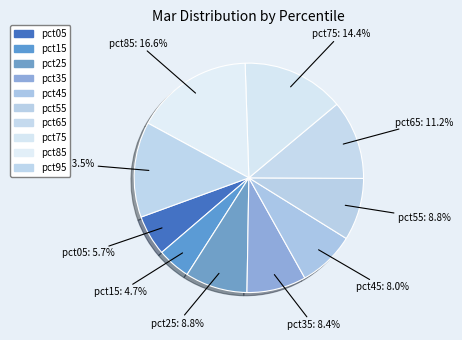

Which slice is the largest?

pct85